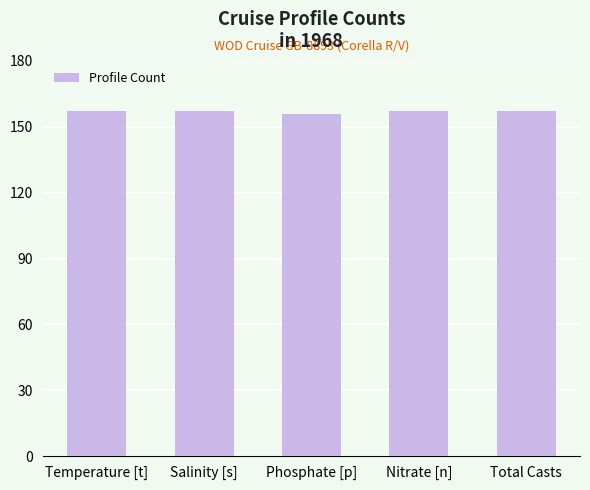

Is it true that the value at Total Casts is 157?

True